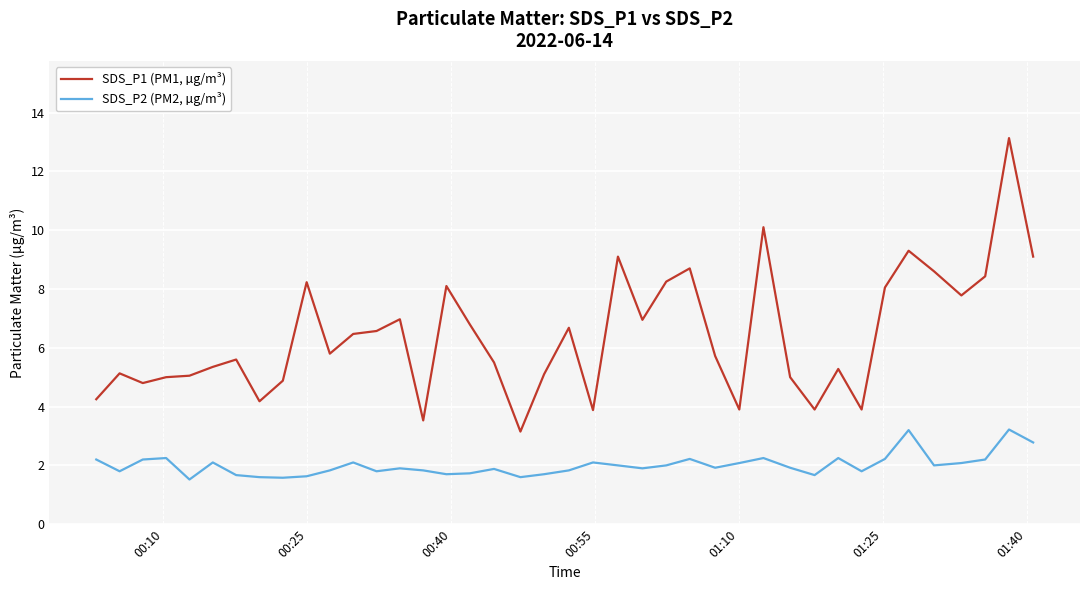

Which series has the largest total across all categories?

SDS_P1 (PM1, µg/m³)